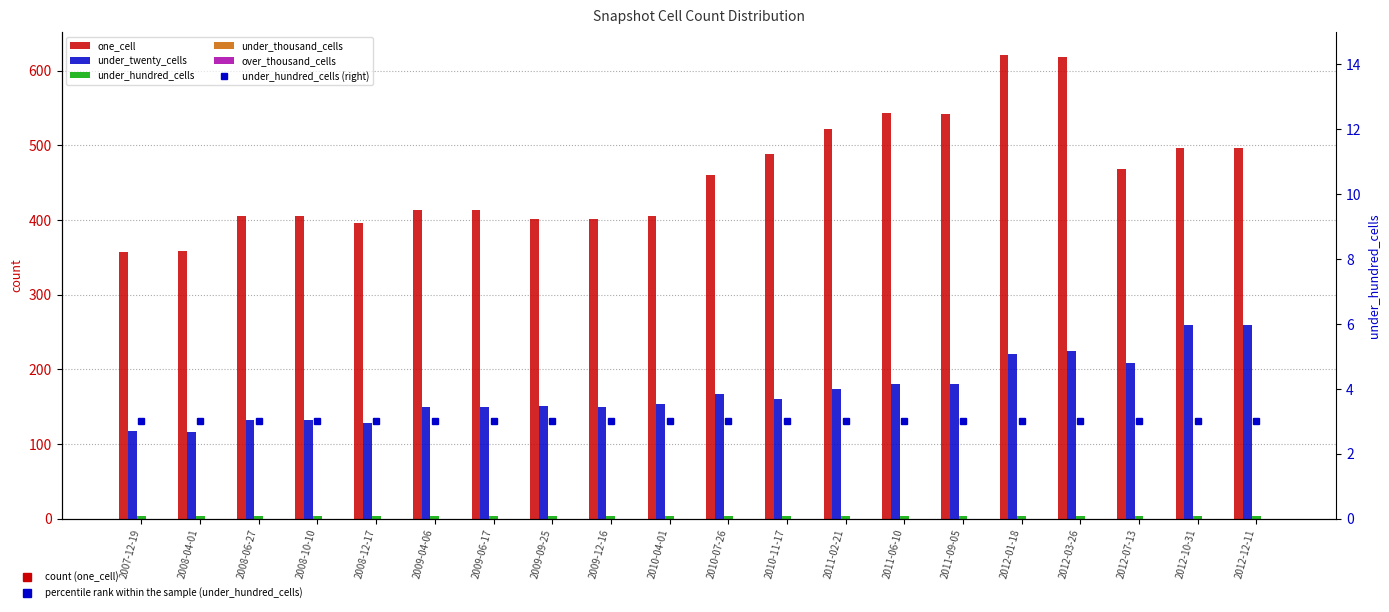

Where is under_hundred_cells nearest to the value 3?

2007-12-19